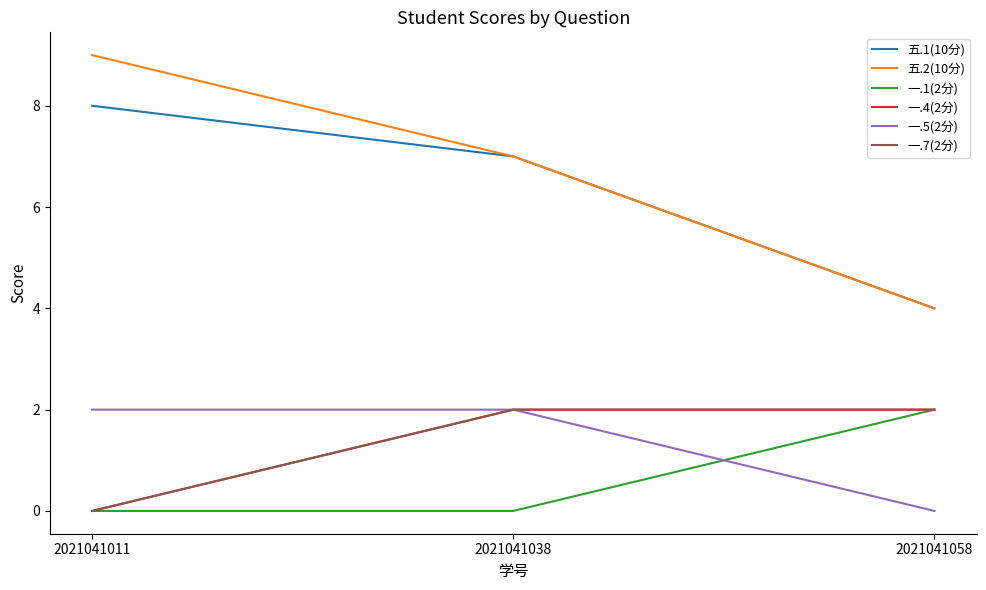

Does the chart display data point markers on the line(s)?

No